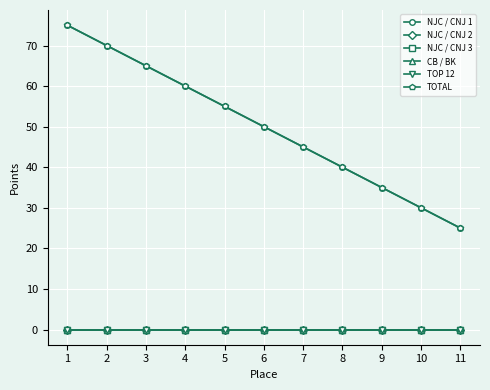

Is this an area chart (filled region under the line)?

No